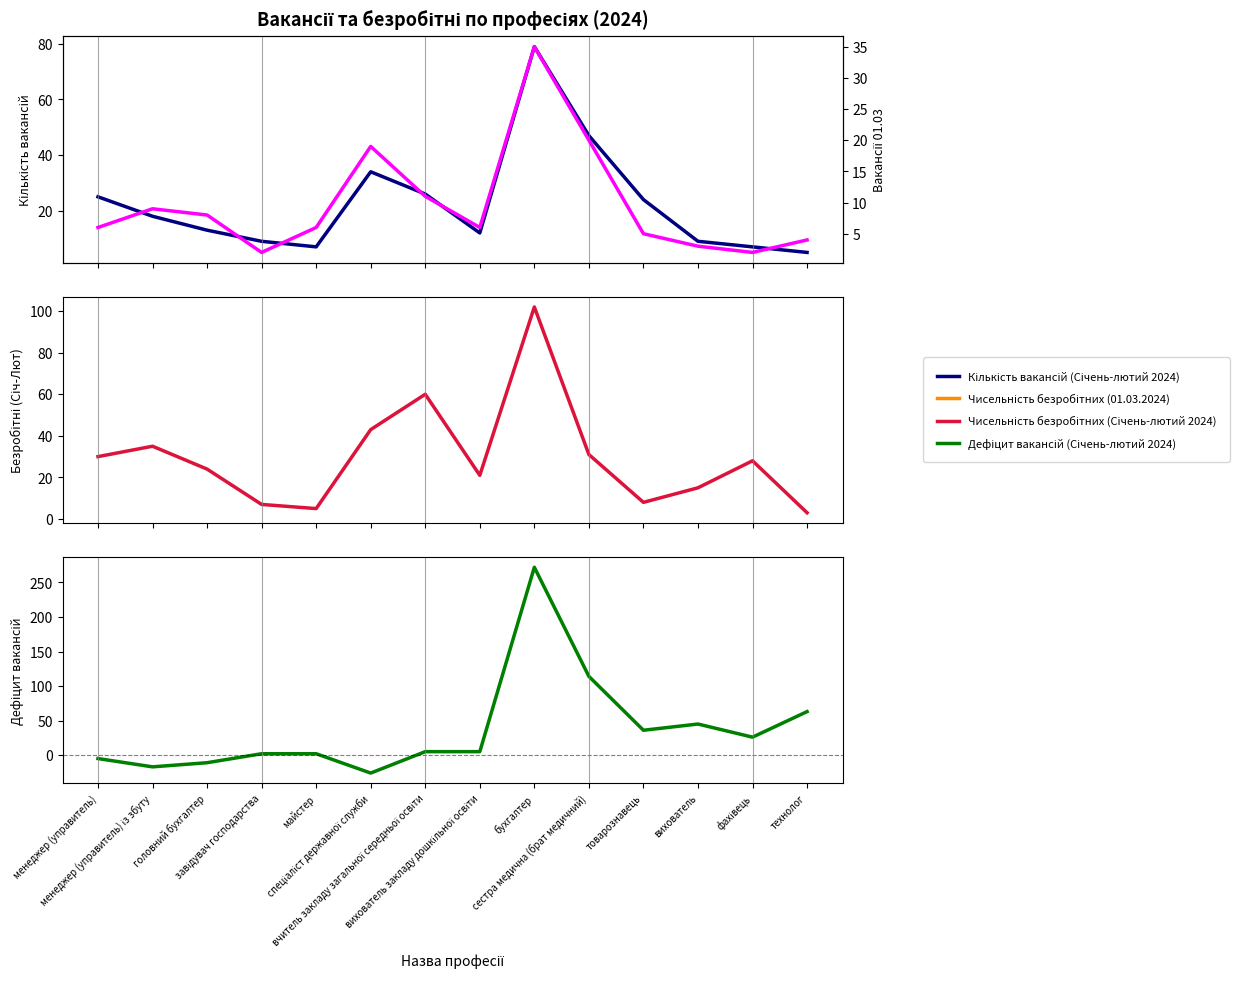

True or false: Чисельність безробітних (Січень-лютий 2024) has more than 2 points higher than both neighbors.

True